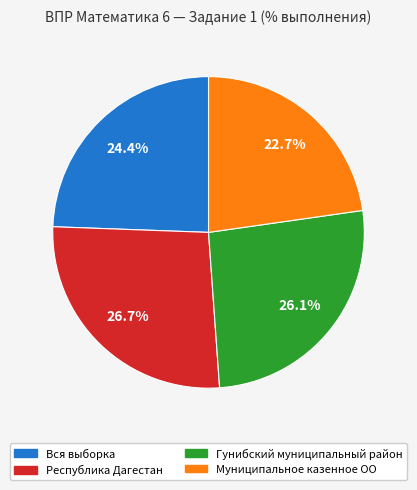

What percentage is the Вся выборка slice, to the nearest percent?

24%